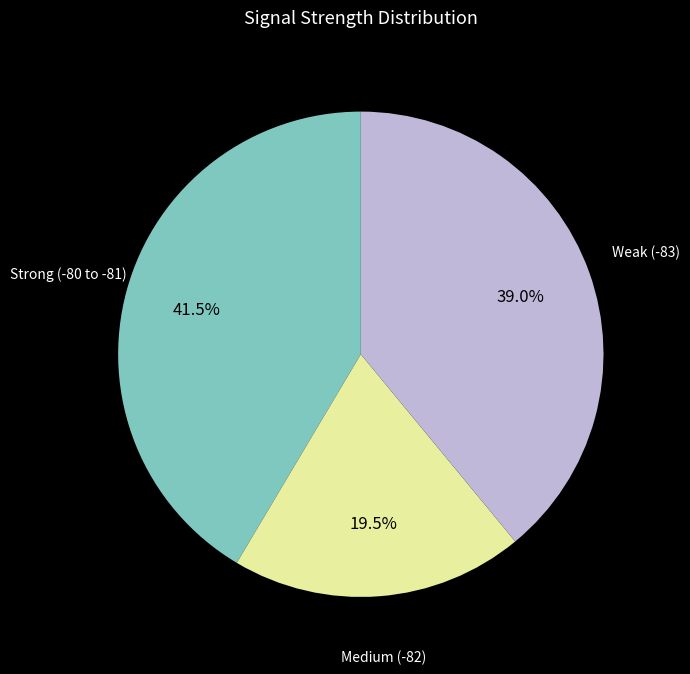

What is the smallest slice in the pie chart?

Medium (-82)